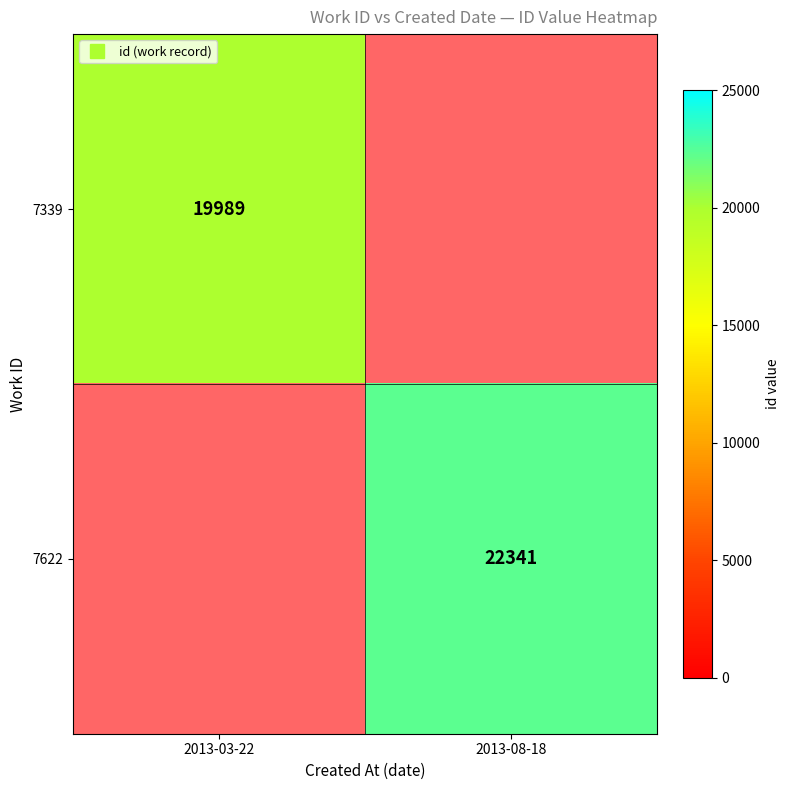

Where is 7339 nearest to the value 19989?

2013-03-22